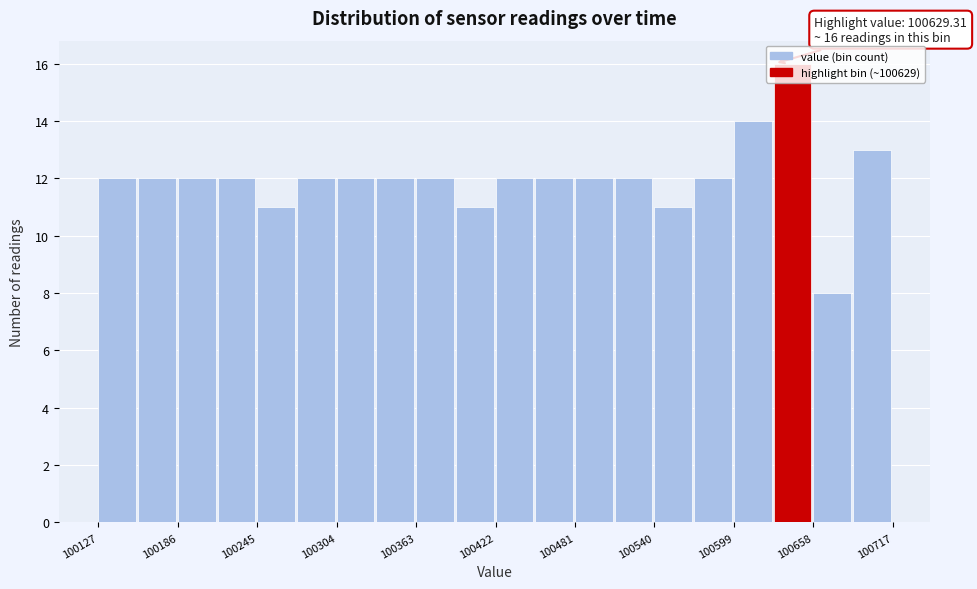

Read against the x-axis, roughly where is the centre of the tallest bar?

100640